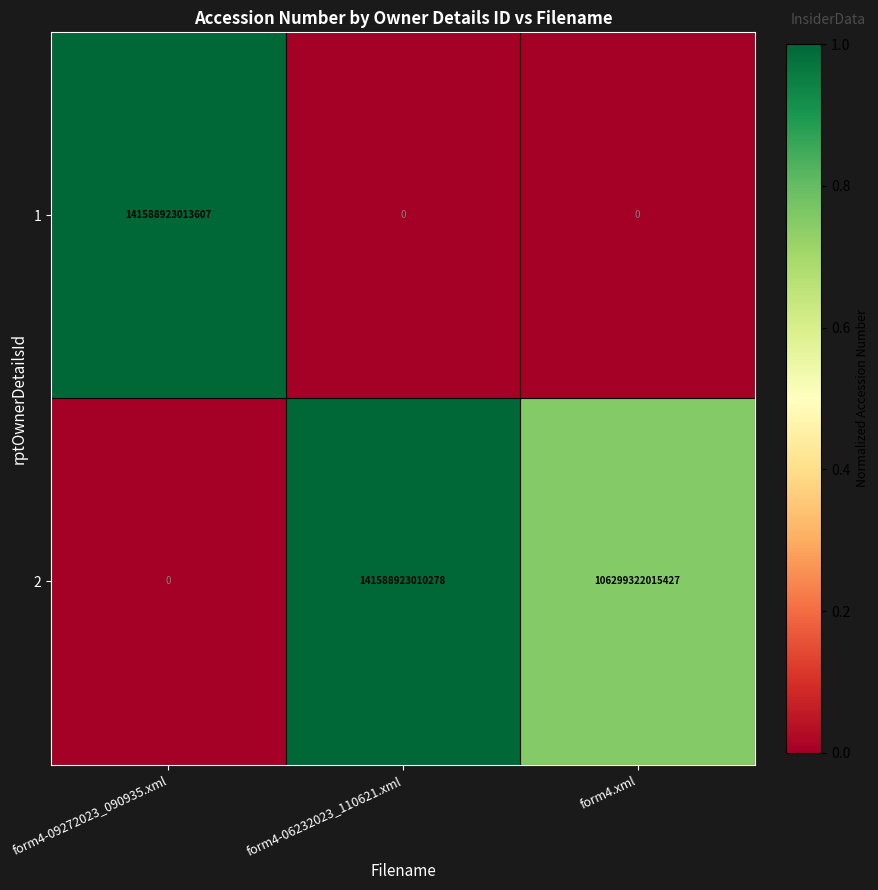

Which series changed the most between form4-09272023_090935.xml and form4.xml?

1